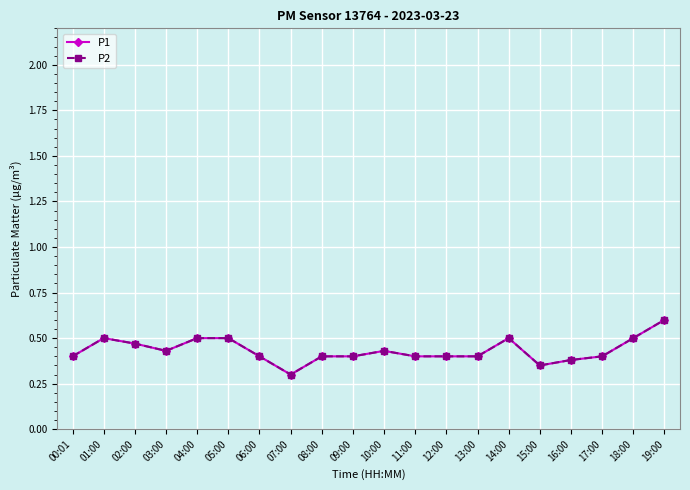

Is this an area chart (filled region under the line)?

No